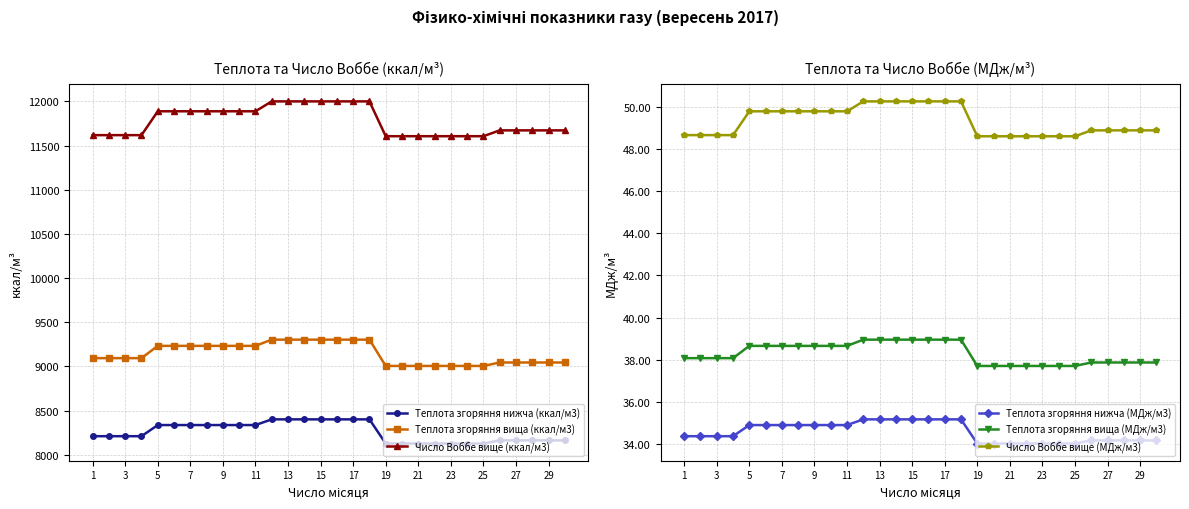

True or false: Теплота згоряння вища (МДж/м3) and Число Воббе вище (МДж/м3) intersect in this chart.

False